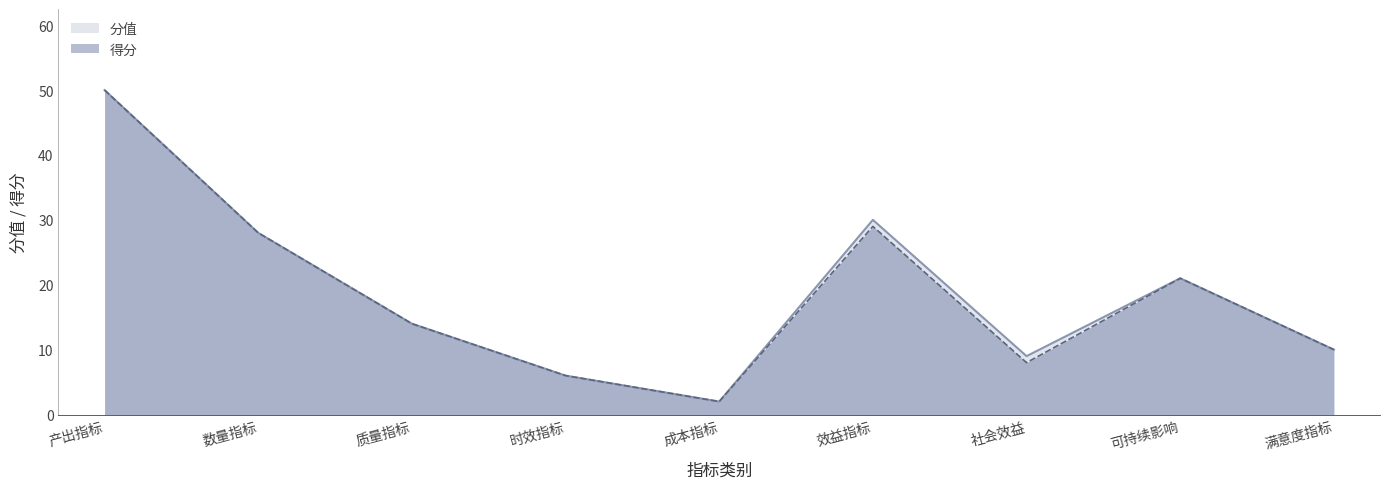

Reading left to right, transcribe all the data shown in this chart.

分值: 50	28	14	6	2	30	9	21	10
得分: 50	28	14	6	2	29	8	21	10